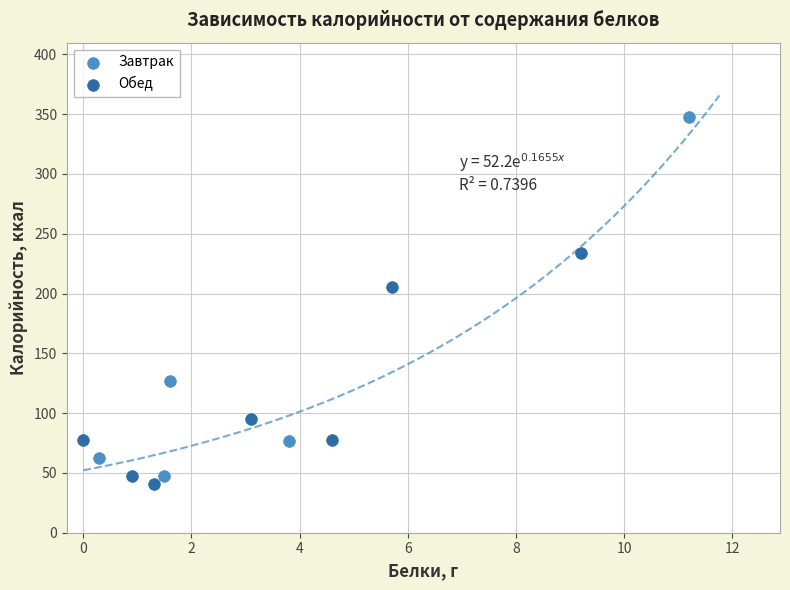

What are all the series names shown in the legend?

Завтрак, Обед